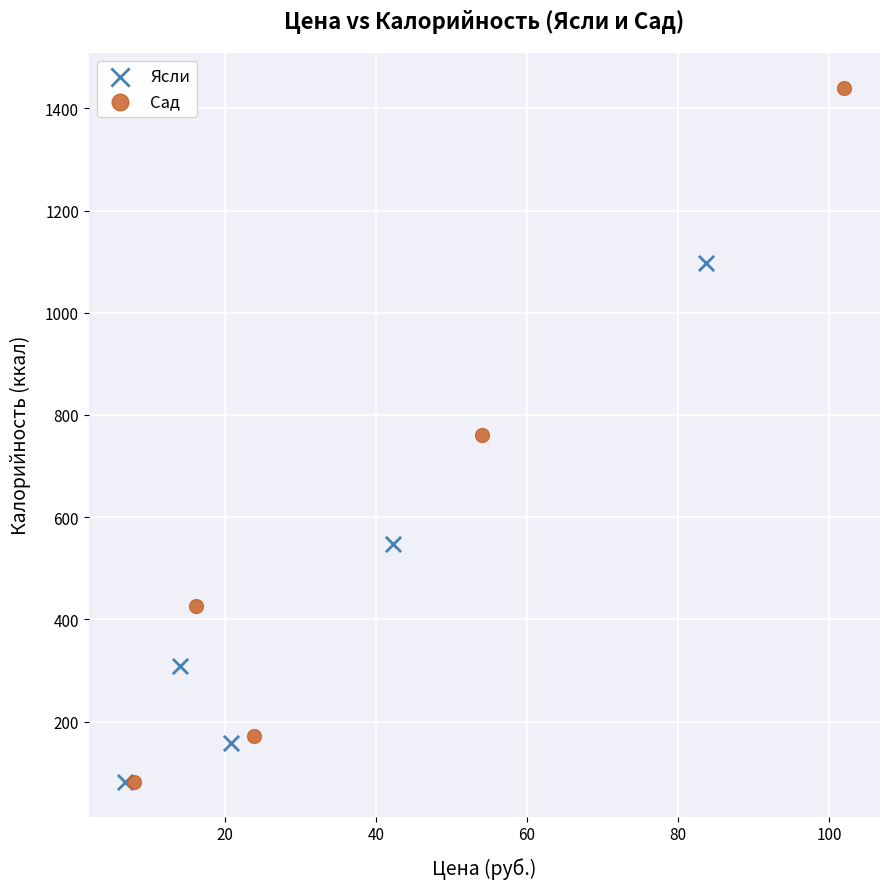

Which series contains the highest Y value?

Сад